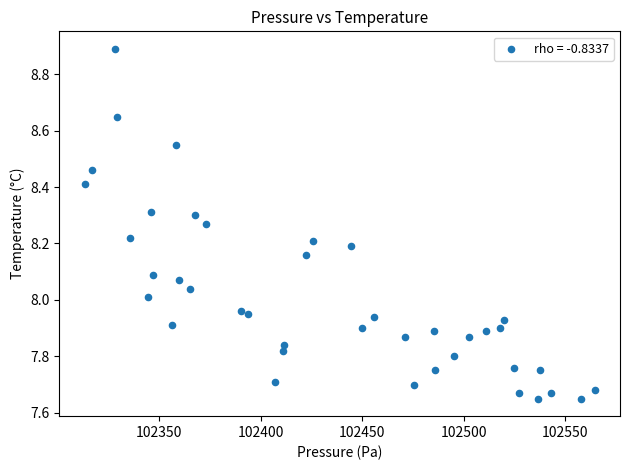

What is the range of Y values (max minus min)?

1.2